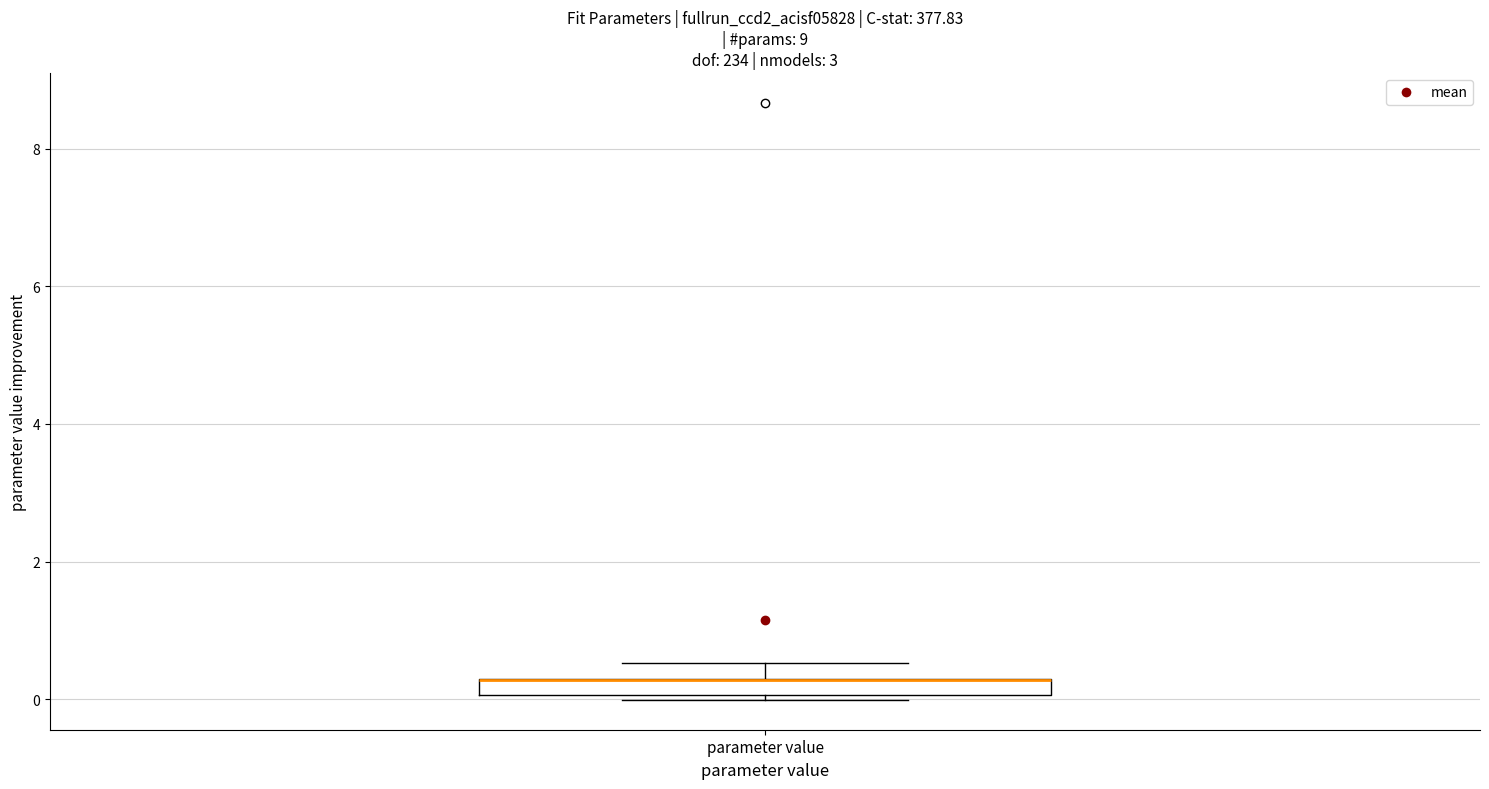

Where is the lower edge of the box for parameter value on the y-axis? The values are not printed on the chart, so give them approximately, as read against the axis.

0.0